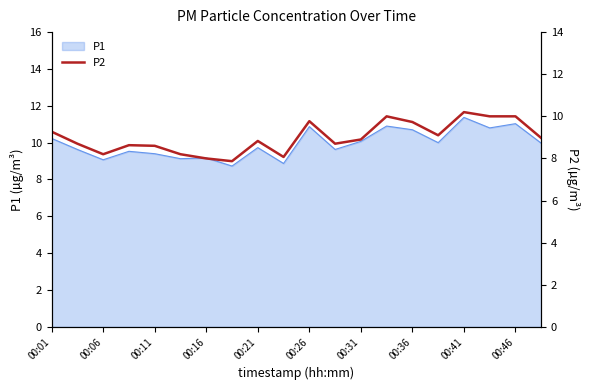

Is it true that P1 equals 10.2 at 00:01?

True